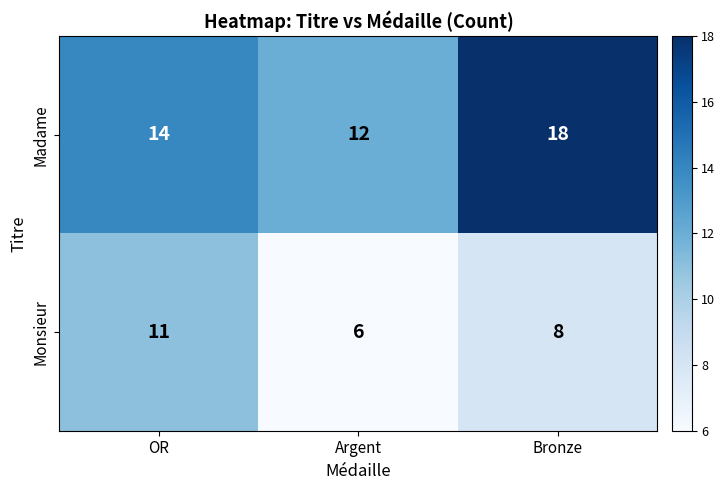

What is the greatest value displayed?

18